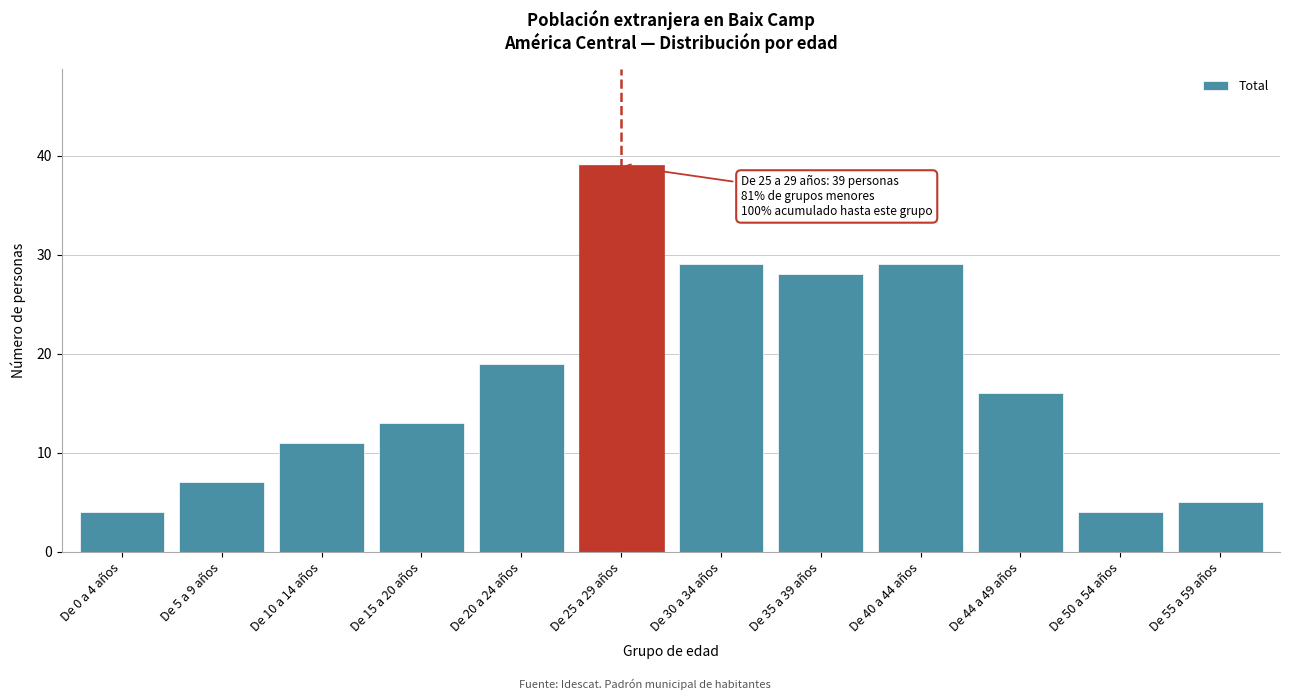

Reading left to right, list all the values displayed in this chart.

De 0 a 4 años=4	De 5 a 9 años=7	De 10 a 14 años=11	De 15 a 20 años=13	De 20 a 24 años=19	De 25 a 29 años=39	De 30 a 34 años=29	De 35 a 39 años=28	De 40 a 44 años=29	De 44 a 49 años=16	De 50 a 54 años=4	De 55 a 59 años=5